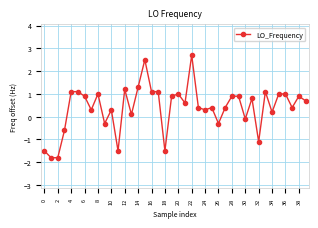

What is the value of the 33rd point from the left?

-1.1